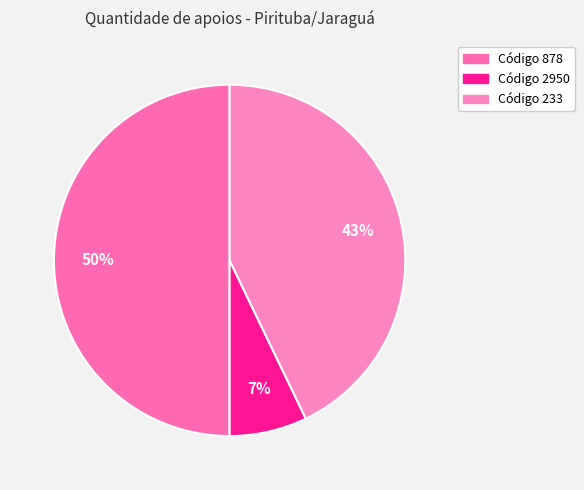

Which slice is the largest?

878